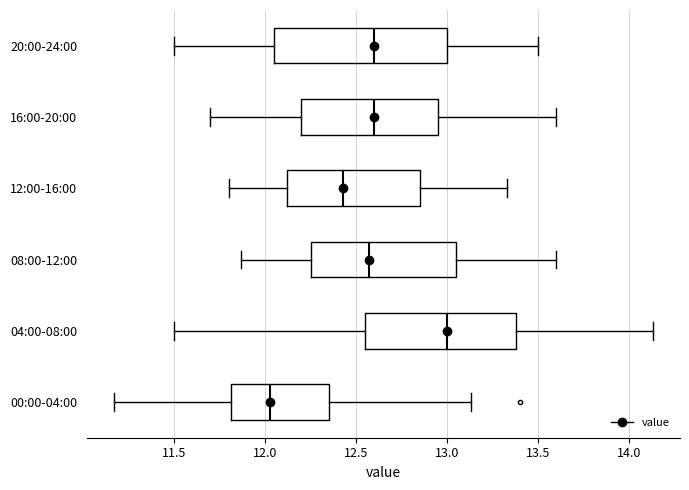

Which box is the widest, from its left edge to its right edge?

20:00-24:00